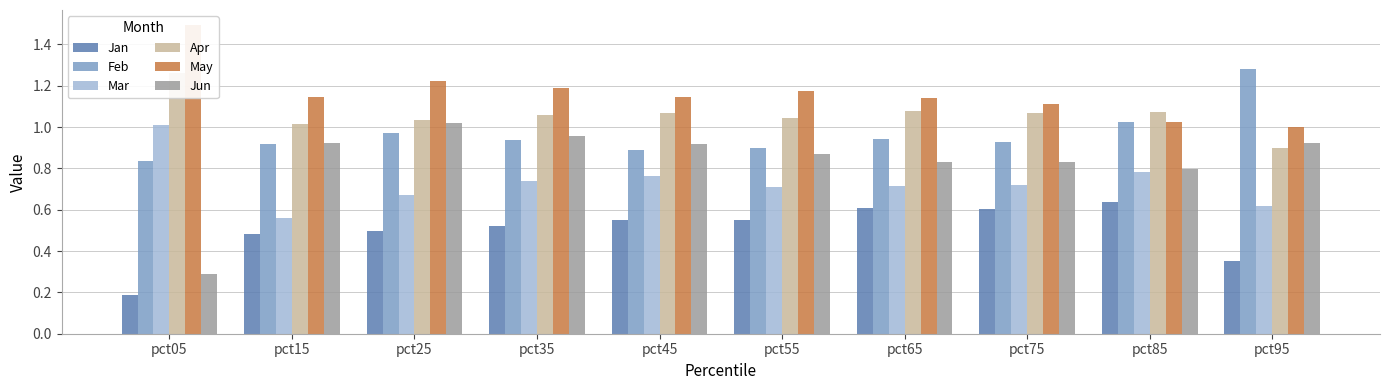

At which category is the sum across all series the highest?

pct25